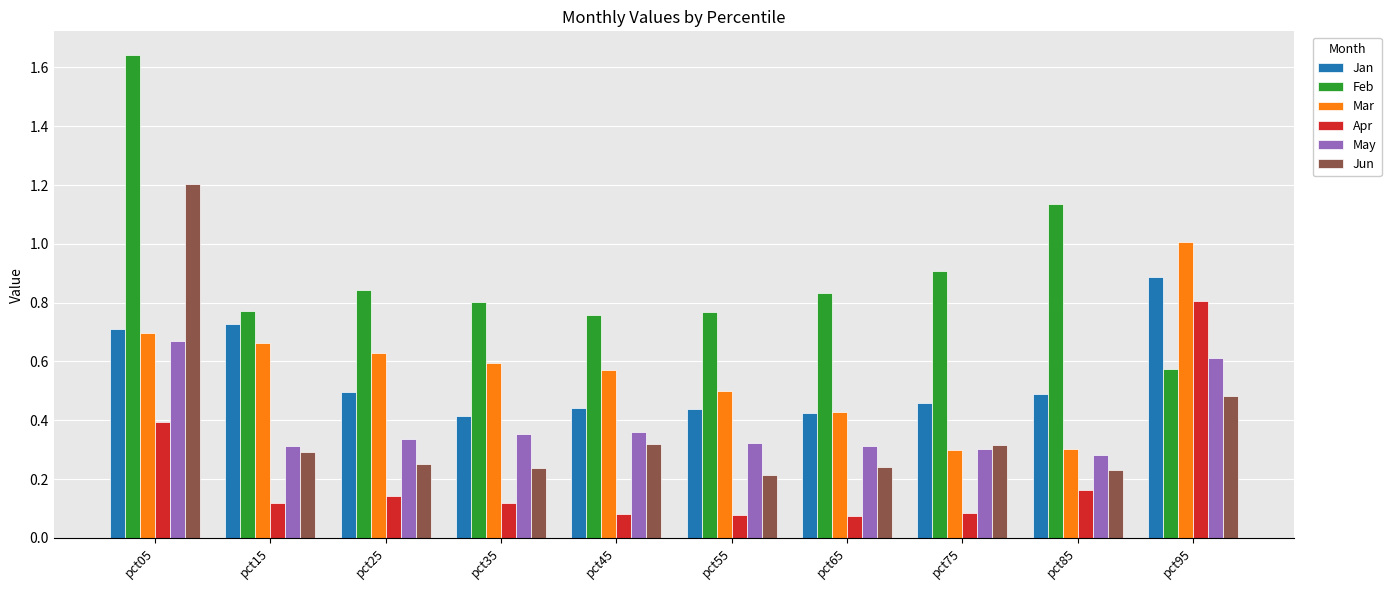

Which series has the largest range (max minus min)?

Feb